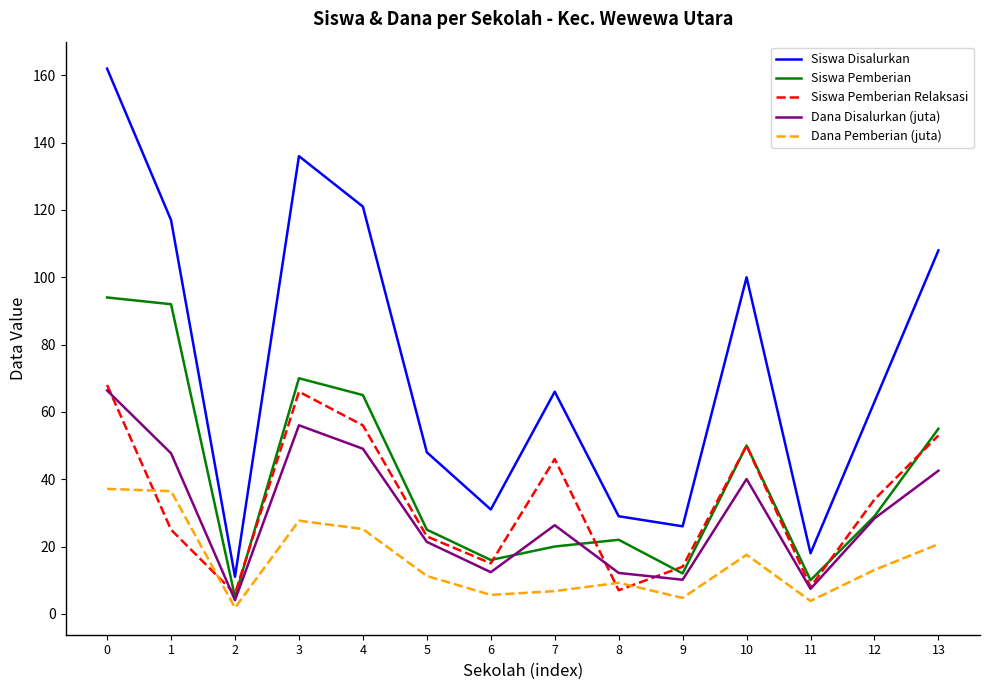

The Dana Disalurkan (juta) series shows 47.7 at 1. True or false?

True